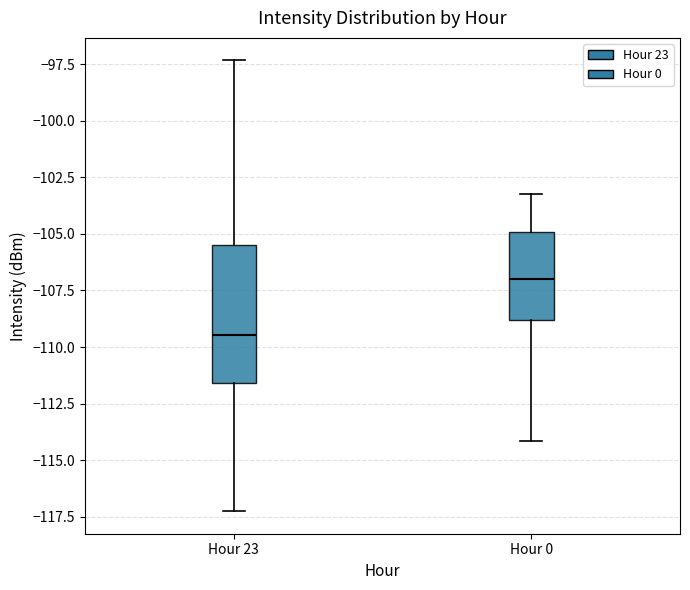

Reading left to right, read every box against the y-axis: the position of its median line, the range the box covers, and the ends of its whiskers. The values are not printed on the chart, so give them approximately, as read against the axis.

Hour 23: median -109.5, box -111.5 to -105.5, whiskers -117.5 to -97.5
Hour 0: median -107.0, box -109.0 to -105.0, whiskers -114.0 to -103.0